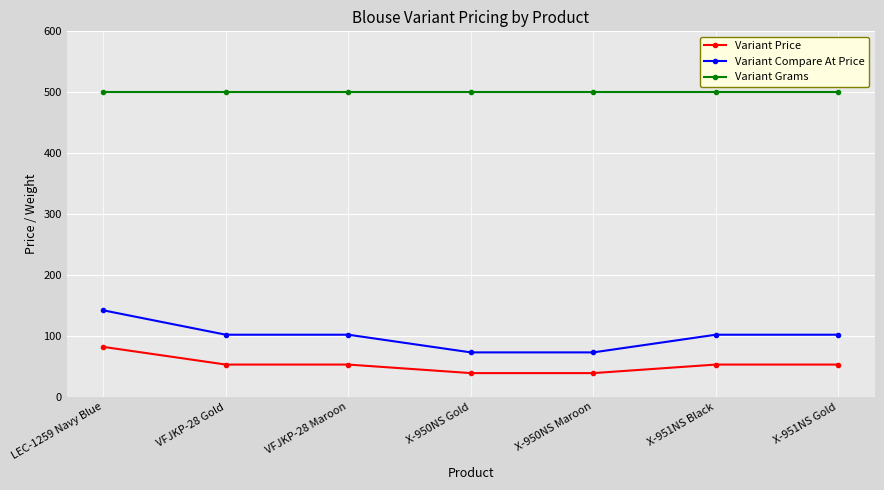

True or false: Variant Compare At Price and Variant Price intersect in this chart.

False